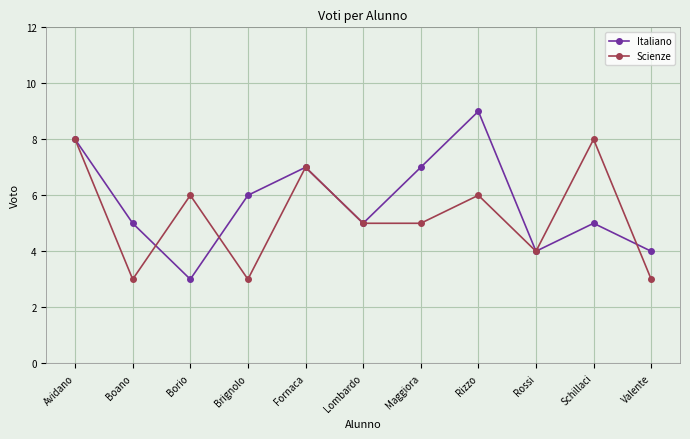

What is the difference between the Scienze values at Boano and Avidano?

5